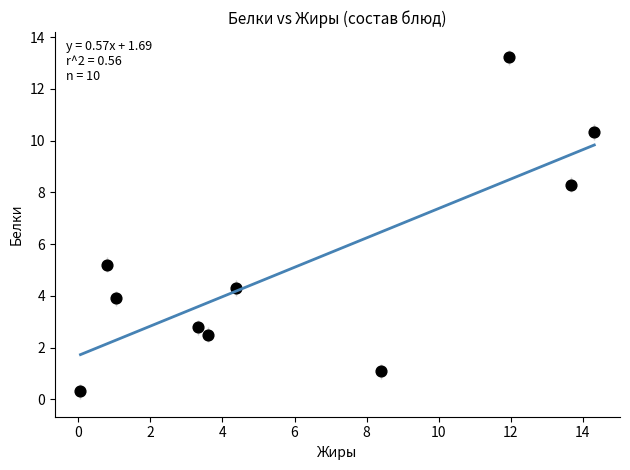

What Y value in the scatter plot is closest to 6?

5.2